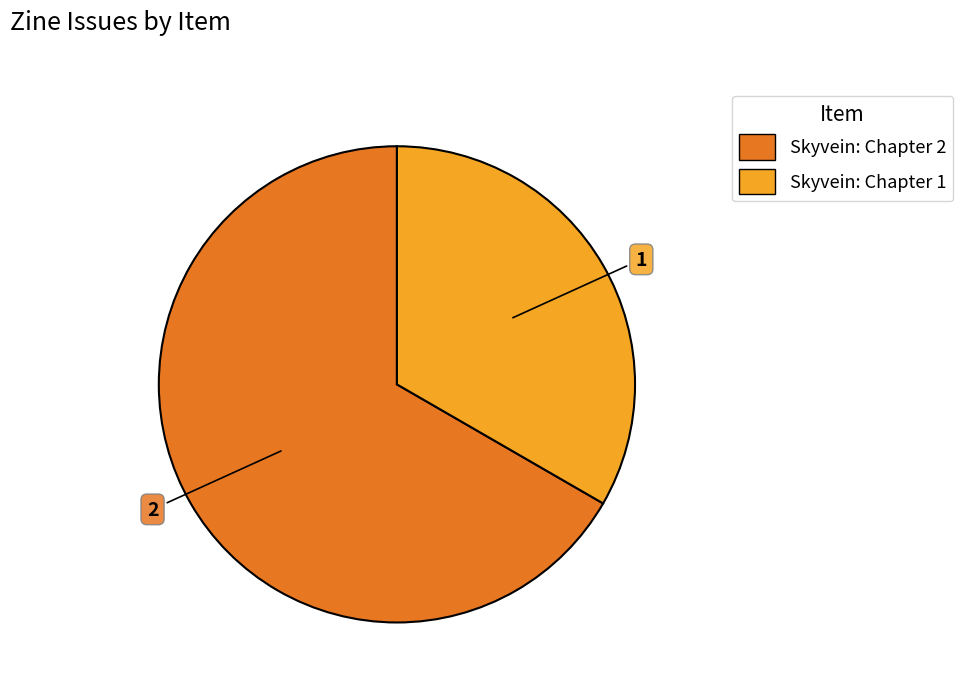

Is the sum of Skyvein: Chapter 2 and Skyvein: Chapter 1 greater than half?

Yes